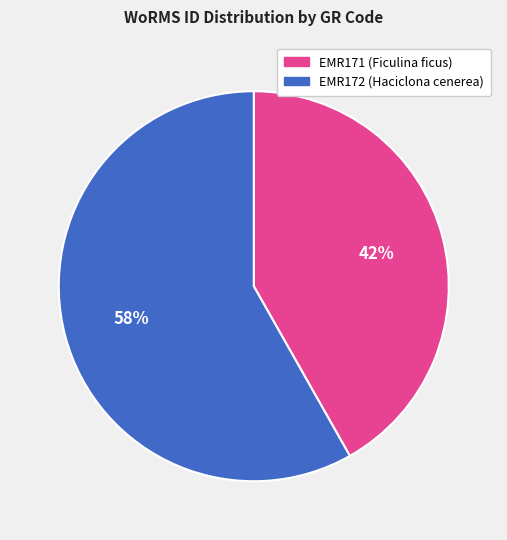

To the nearest percent, what is the average slice percentage?

50%